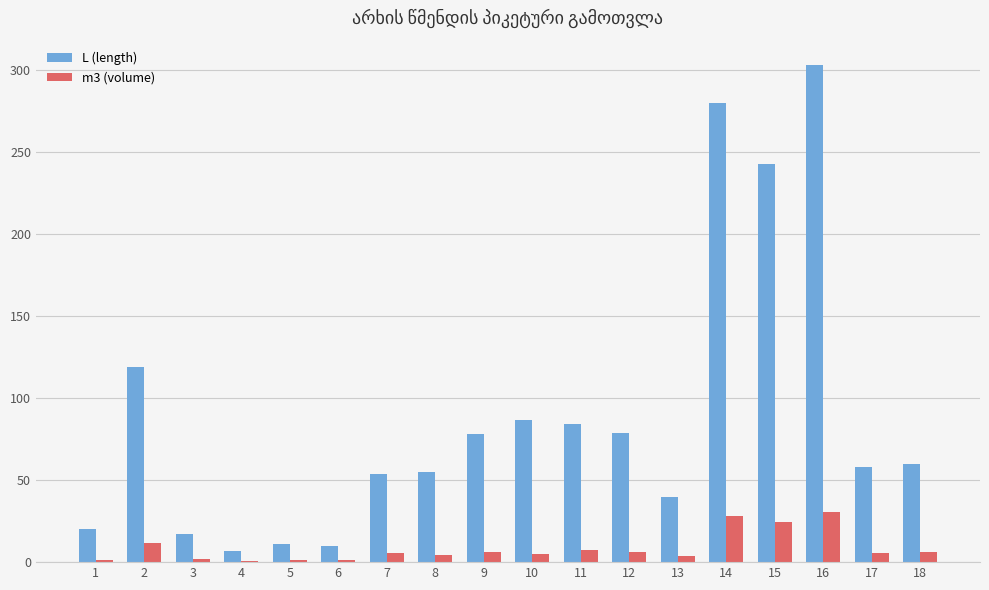

Does the chart contain stacked bars?

No